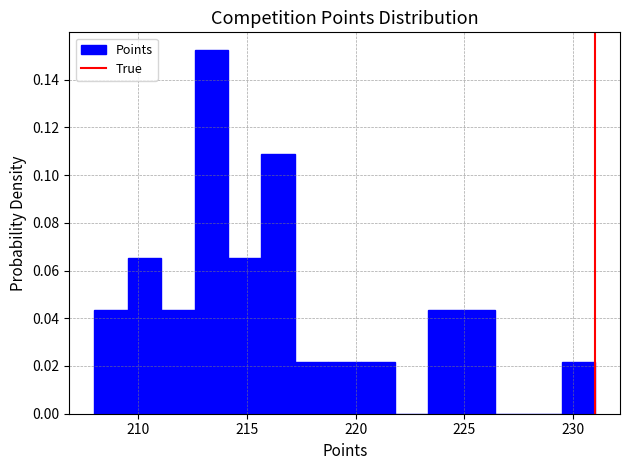

Around what value on the x-axis is the tallest bar? Give the approximate position of its centre, as read against the axis.

213.5